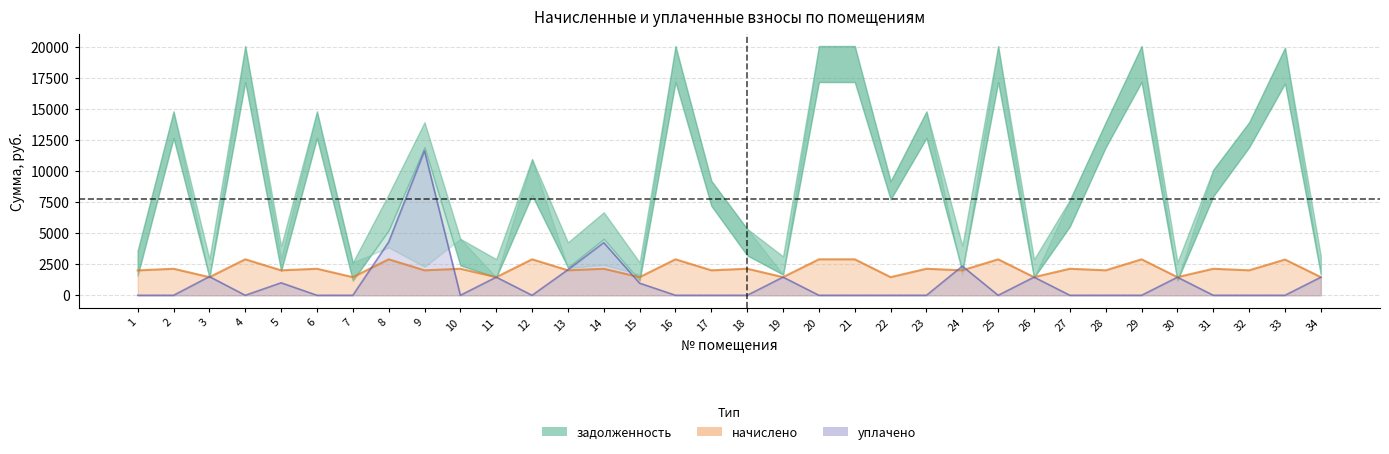

Between which two adjacent categories do начислено and уплачено first intersect?

2 and 3